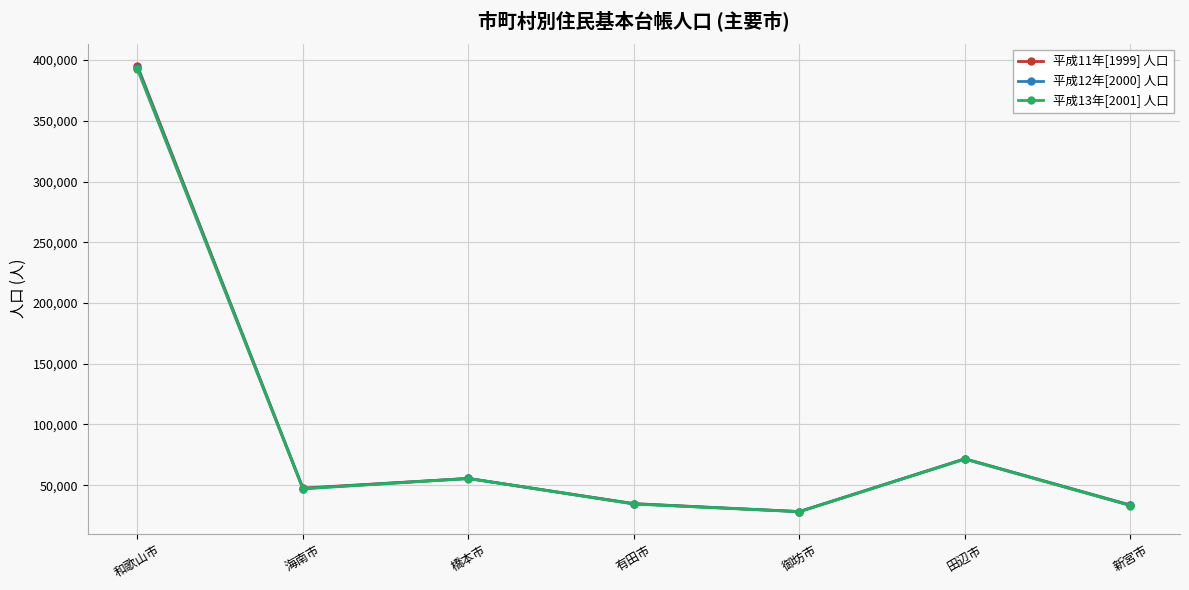

What is the label of the 2nd point from the left?

海南市